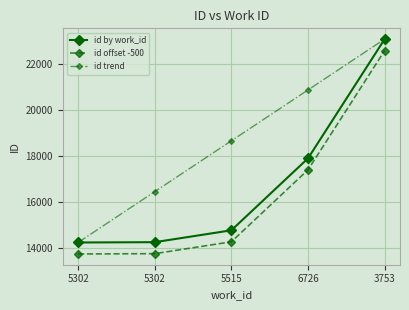

What are all the series names shown in the legend?

id by work_id, id offset -500, id trend